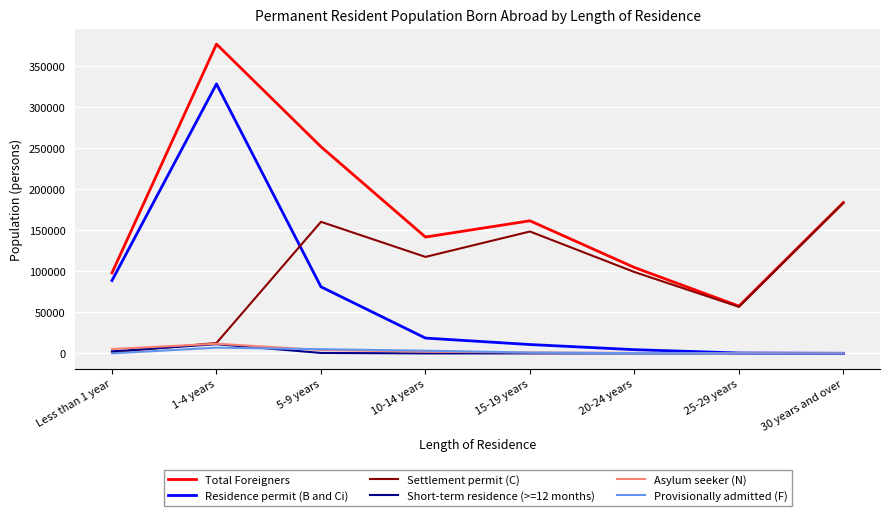

What is the sum of all Settlement permit (C) values?

779148